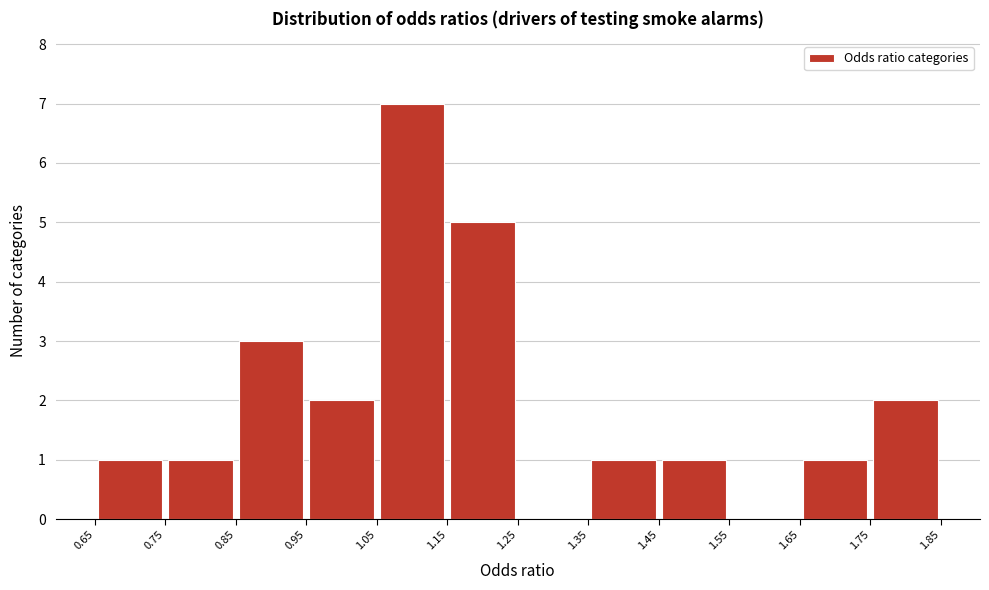

Reading left to right, transcribe this chart: for each bar, give the range it covers on the x-axis and its height. The values are not printed on the chart, so give them approximately, as read against the axis.

0.65 to 0.75: 1
0.75 to 0.85: 1
0.85 to 0.95: 3
0.95 to 1.05: 2
1.05 to 1.15: 7
1.15 to 1.25: 5
1.25 to 1.35: 0
1.35 to 1.45: 1
1.45 to 1.55: 1
1.55 to 1.65: 0
1.65 to 1.75: 1
1.75 to 1.85: 2